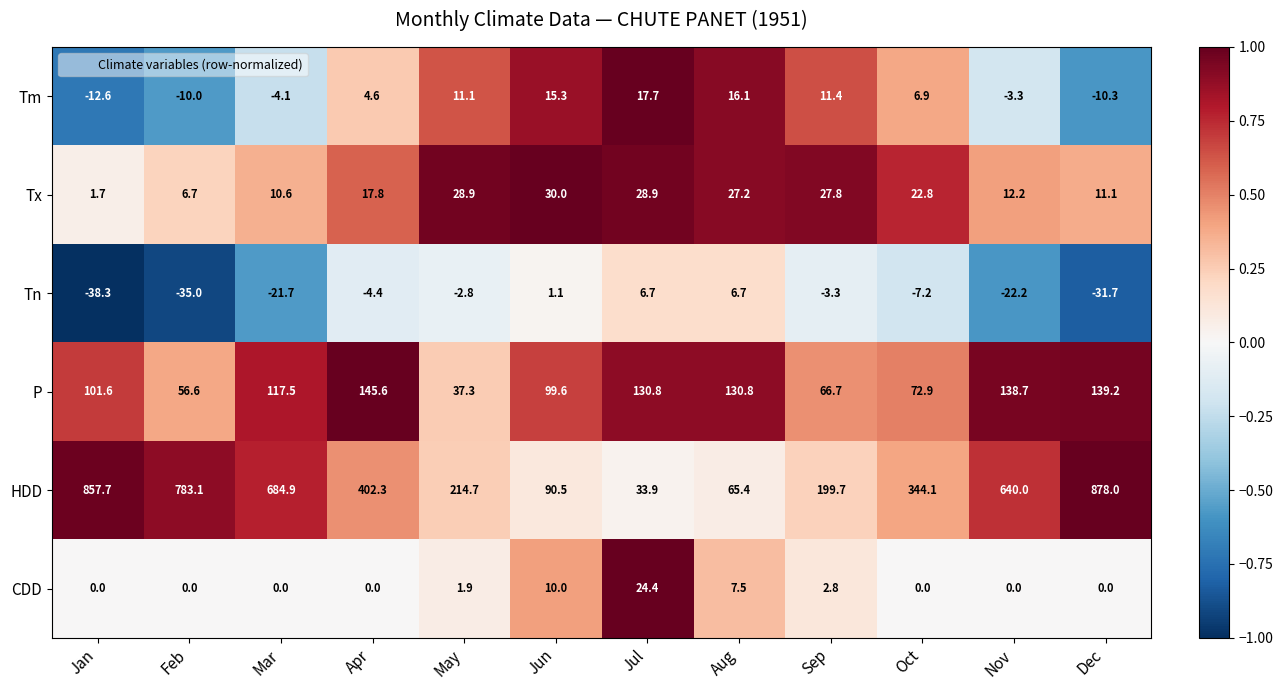

What is the smallest value displayed?

-38.3